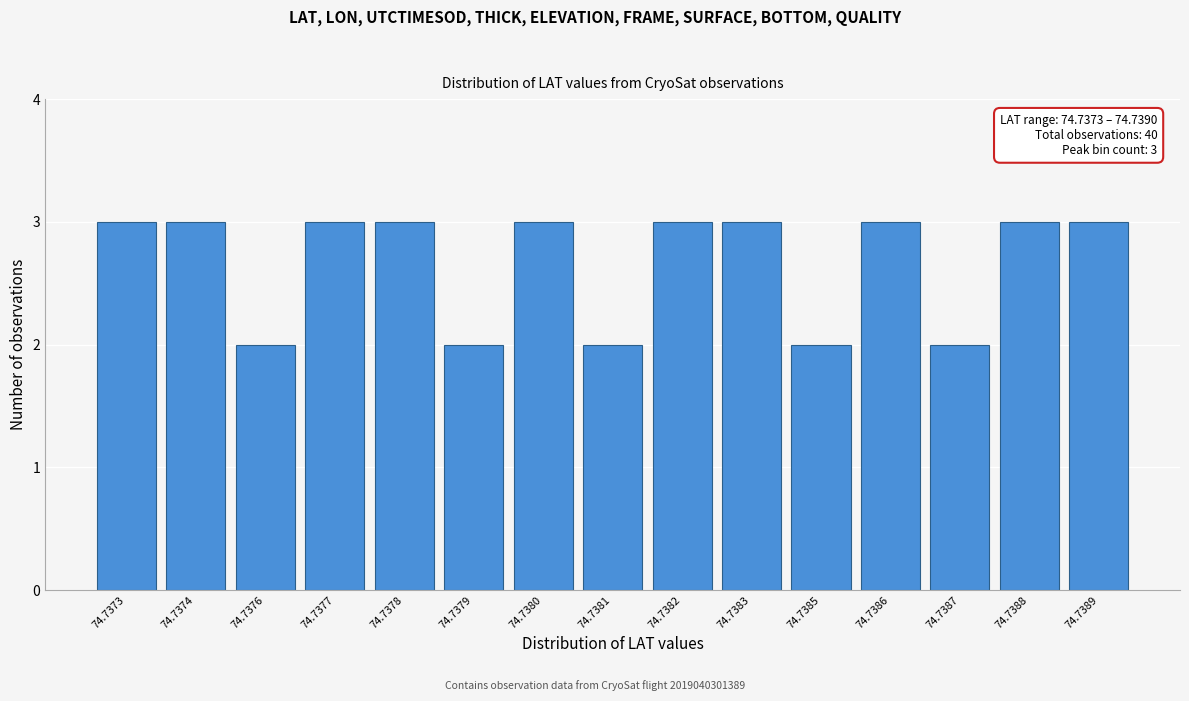

Reading left to right, extract all data points from this chart.

3	3	2	3	3	2	3	2	3	3	2	3	2	3	3